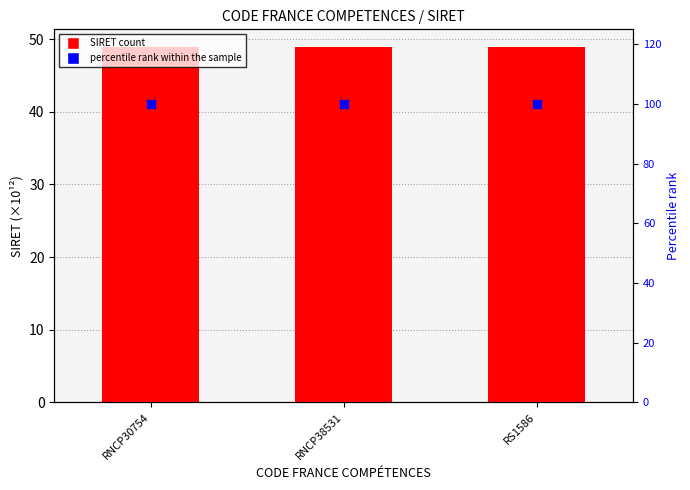

At how many categories does at least one series exceed 49?

3